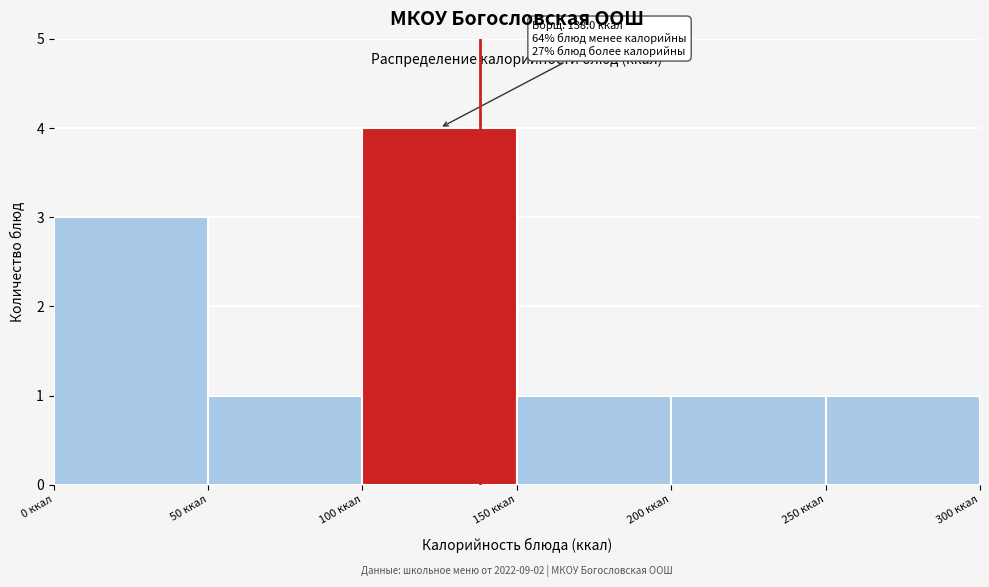

Over which range of the x-axis is the bar tallest?

100 to 150